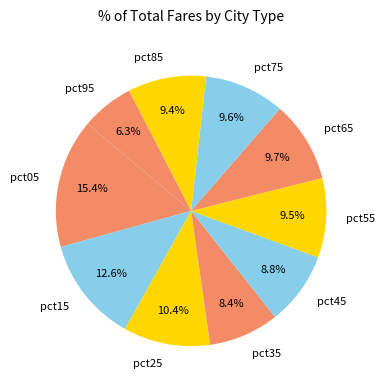

Is it true that pct05 is 15% of the pie?

True